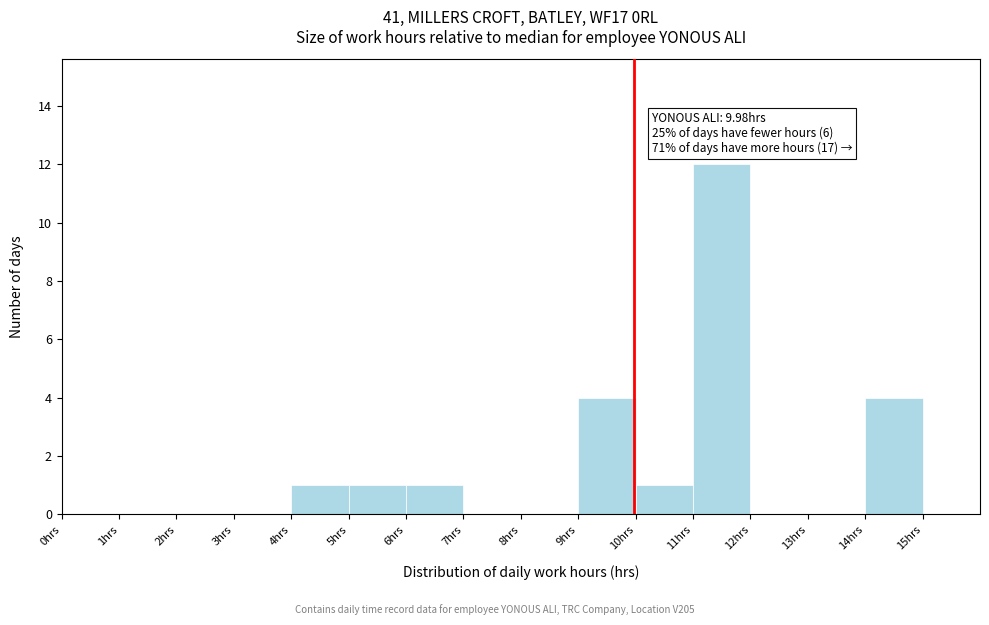

Over which range of the x-axis is the bar tallest?

11 to 12